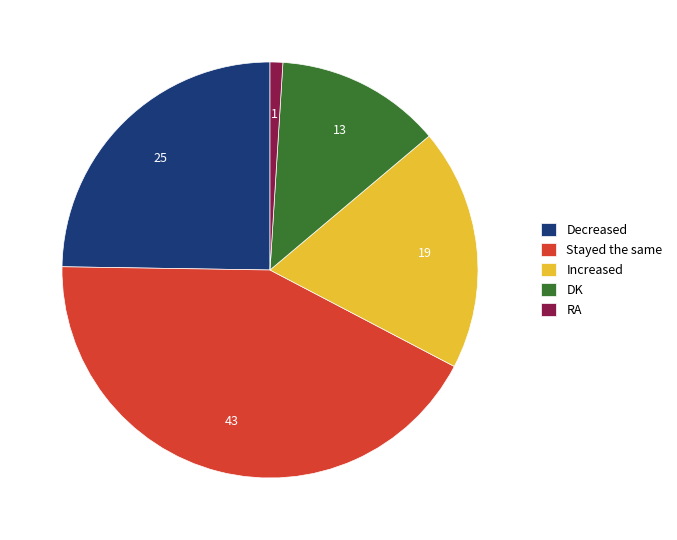

Rank the categories by value from highest to lowest.

Stayed the same, Decreased, Increased, DK, RA